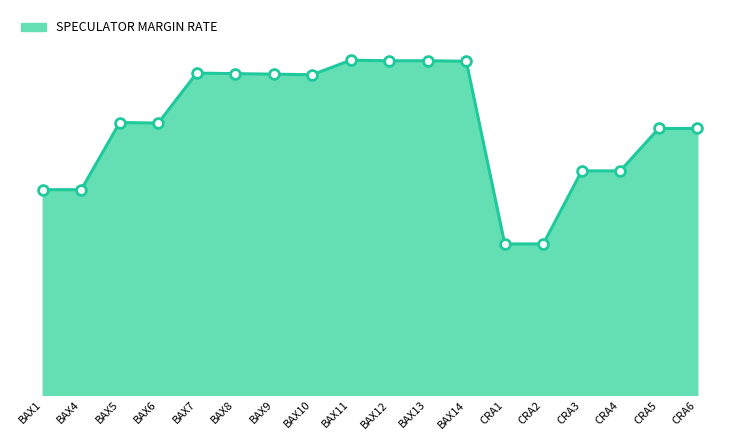

Does the chart have visible grid lines?

No